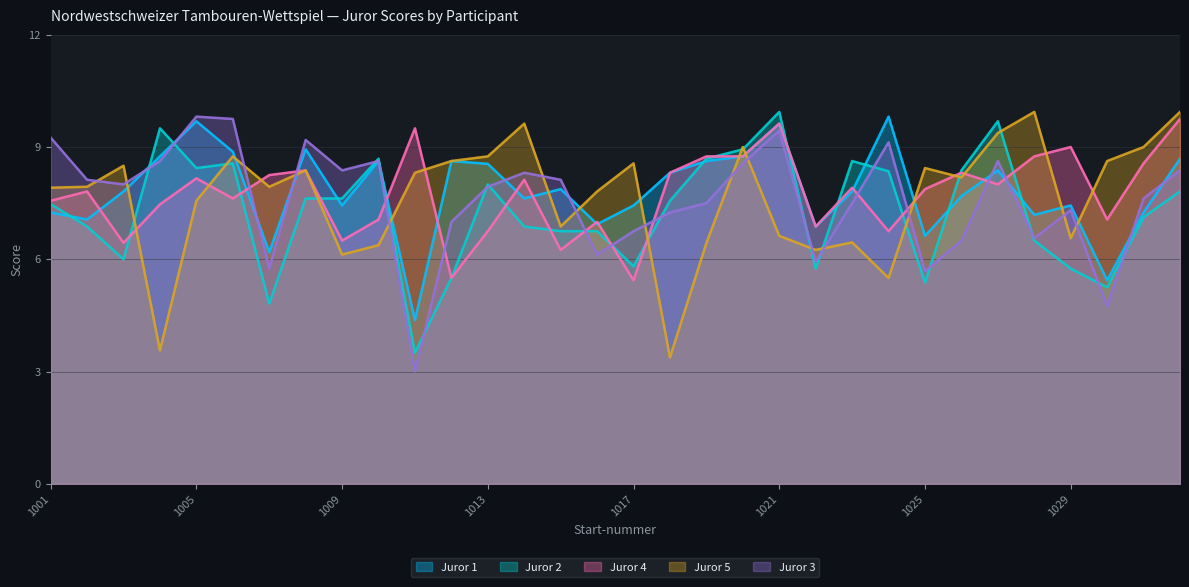

Reading left to right, list all the values displayed in this chart.

Juror 1: 7.2	7.1	7.8	8.8	9.7	8.9	6.2	8.9	7.4	8.6	4.4	8.6	8.6	7.6	7.9	6.9	7.4	8.3	8.6	8.8	9.6	6.9	7.8	9.8	6.6	7.7	8.4	7.2	7.4	5.4	7.2	8.7
Juror 2: 7.5	6.9	6.0	9.5	8.4	8.6	4.8	7.6	7.6	8.7	3.5	5.5	8.0	6.9	6.8	6.8	5.8	7.6	8.7	8.9	9.9	5.8	8.6	8.4	5.4	8.4	9.7	6.5	5.8	5.2	7.1	7.8
Juror 4: 7.6	7.8	6.4	7.5	8.2	7.6	8.2	8.4	6.5	7.1	9.5	5.5	6.8	8.1	6.2	7.0	5.4	8.3	8.8	8.8	9.6	6.9	7.9	6.8	7.9	8.3	8.0	8.8	9.0	7.1	8.6	9.8
Juror 5: 7.9	7.9	8.5	3.6	7.6	8.8	7.9	8.4	6.1	6.4	8.3	8.6	8.8	9.6	6.9	7.8	8.6	3.4	6.4	9.0	6.6	6.2	6.5	5.5	8.4	8.2	9.4	9.9	6.6	8.6	9.0	9.9
Juror 3: 9.2	8.1	8.0	8.6	9.8	9.8	5.8	9.2	8.4	8.6	3.0	7.0	7.9	8.3	8.1	6.1	6.8	7.2	7.5	8.6	9.4	5.9	7.5	9.1	5.7	6.5	8.6	6.6	7.3	4.8	7.6	8.4